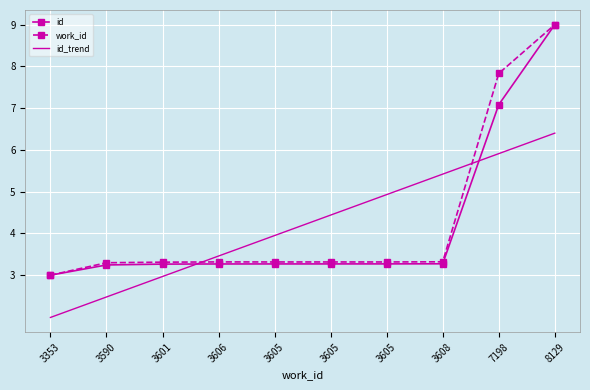

What are all the series names shown in the legend?

id, work_id, id_trend